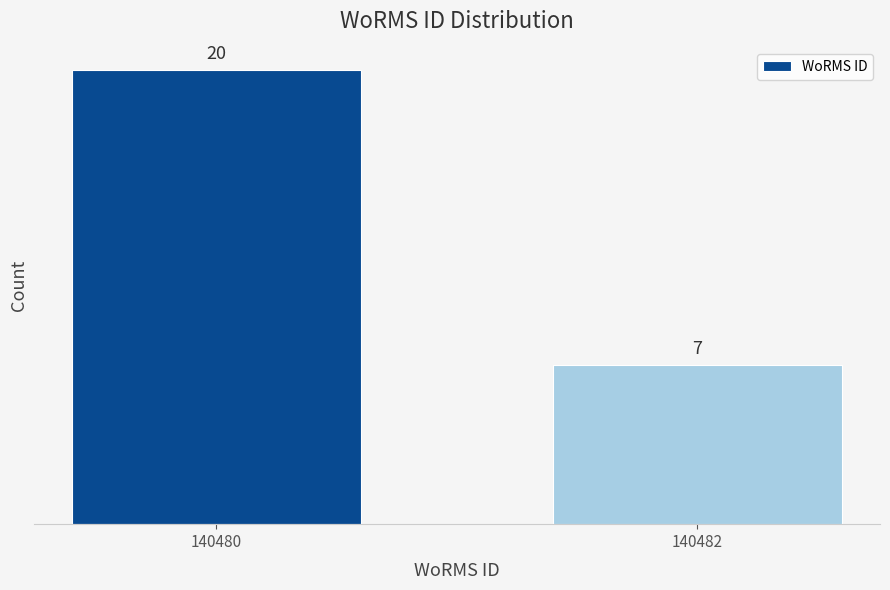

Reading right to left, transcribe all the data shown in this chart.

140482=7	140480=20